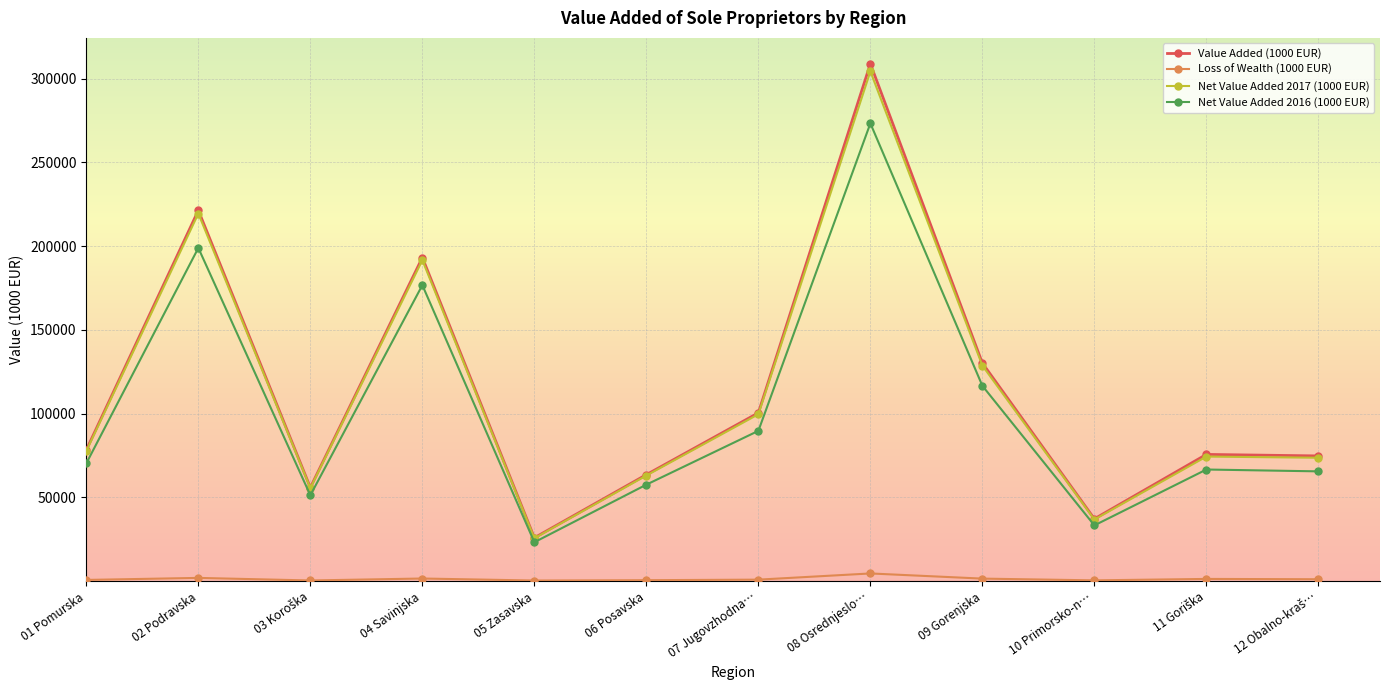

At which category is the sum across all series the highest?

08 Osrednjeslo…